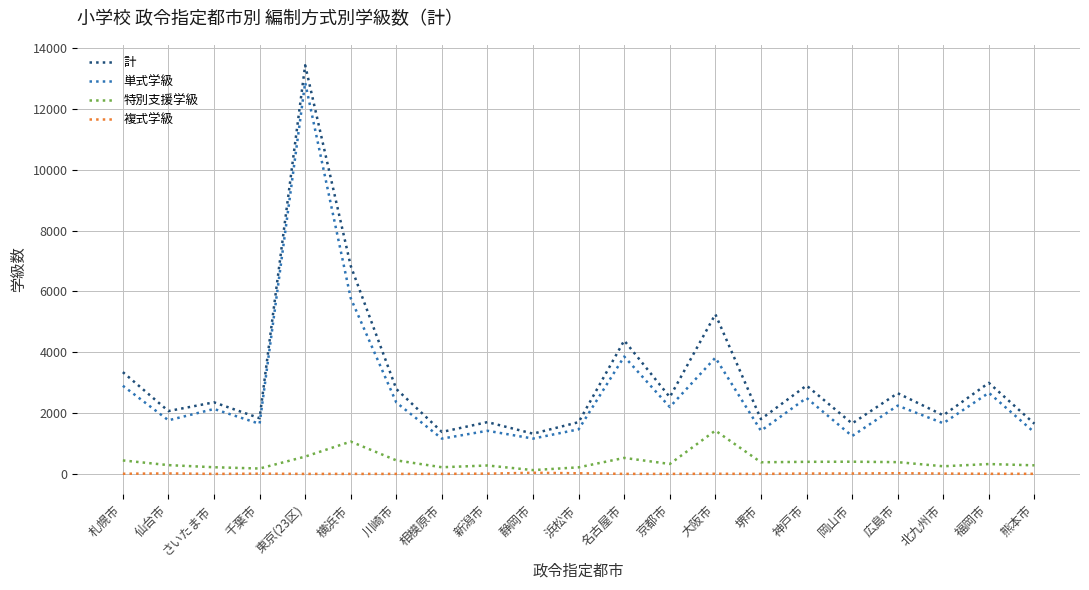

Which series changed the most between さいたま市 and 熊本市?

単式学級